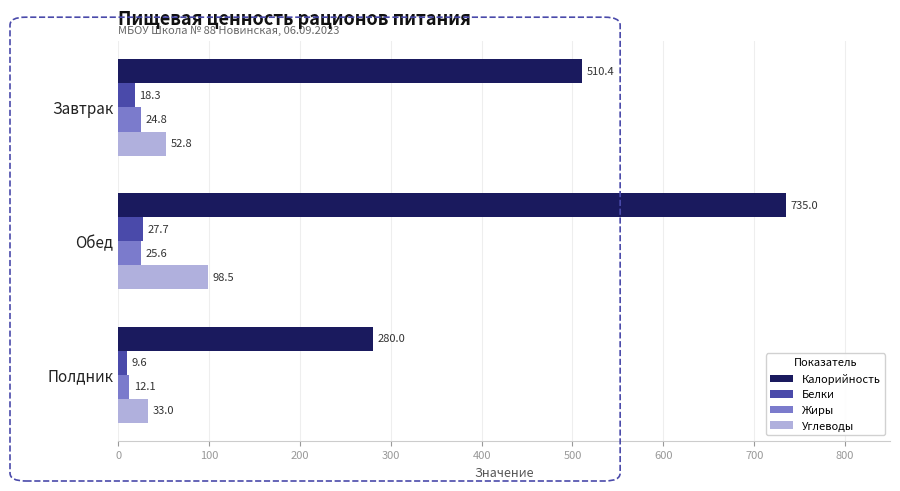

How many Калорийность values are between 280 and 735?

3